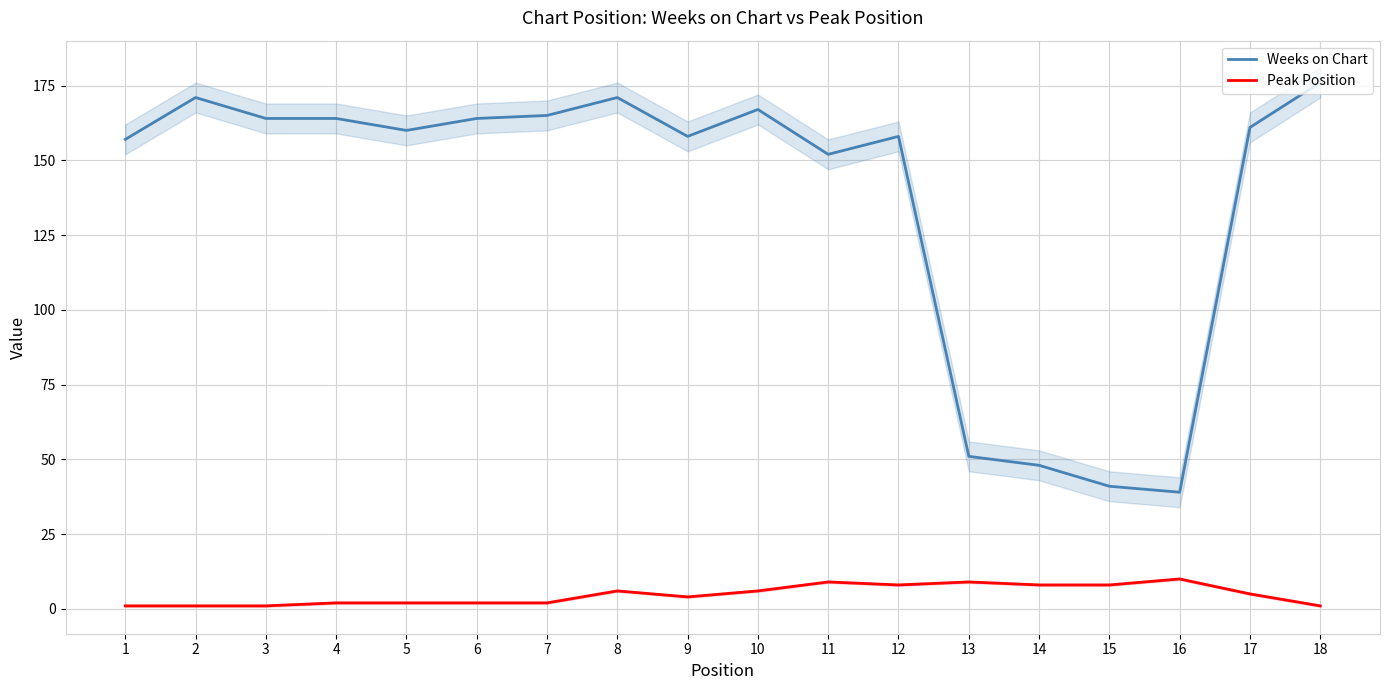

At which category is the sum across all series the highest?

8